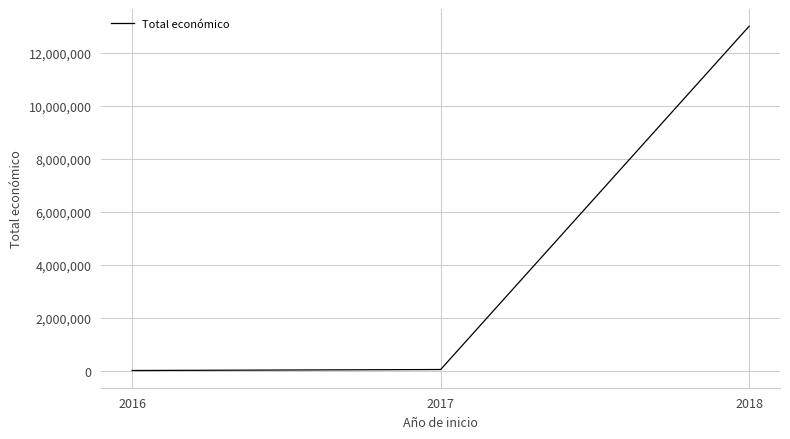

What is the difference between the maximum and minimum values?

12998491